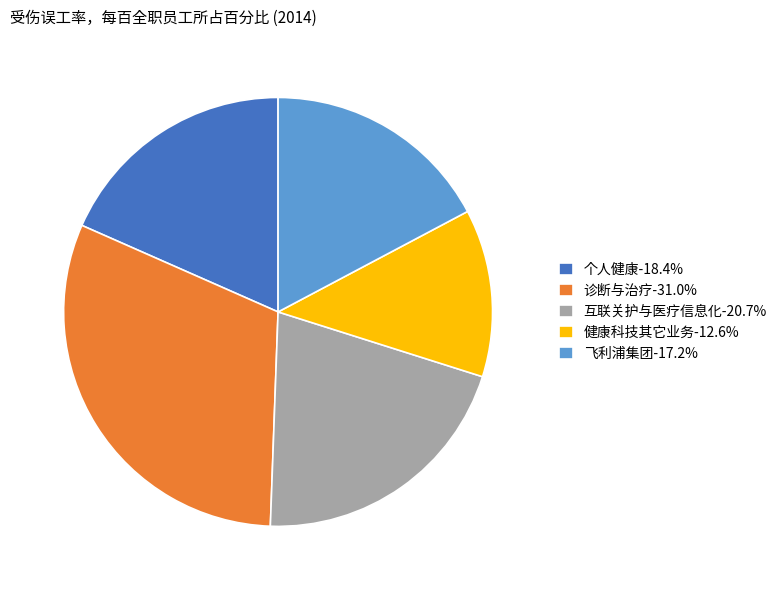

Rank the categories by value from highest to lowest.

诊断与治疗, 互联关护与医疗信息化, 个人健康, 飞利浦集团, 健康科技其它业务